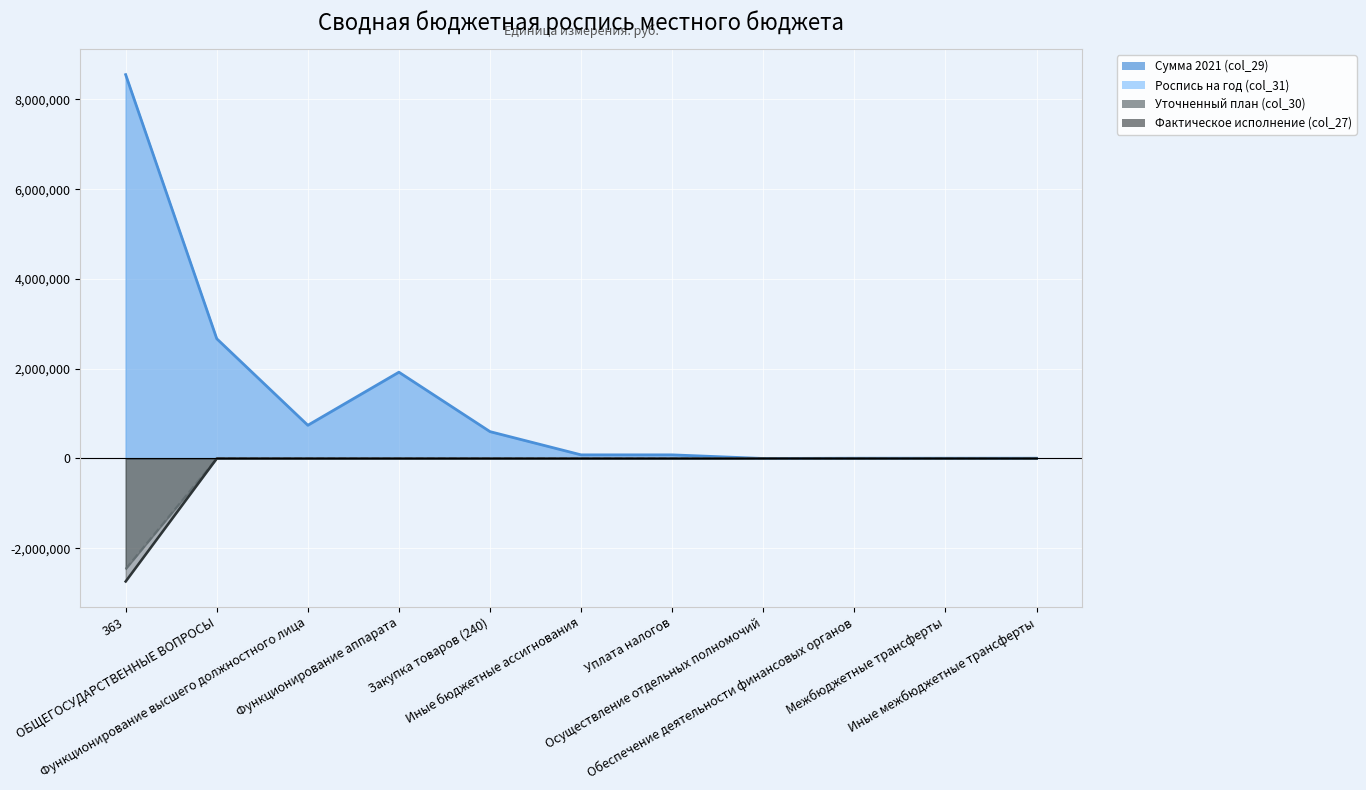

Does the chart display data point markers on the line(s)?

No